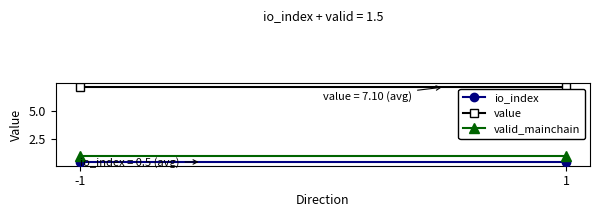

What is the average value of the valid_mainchain series?

1.0